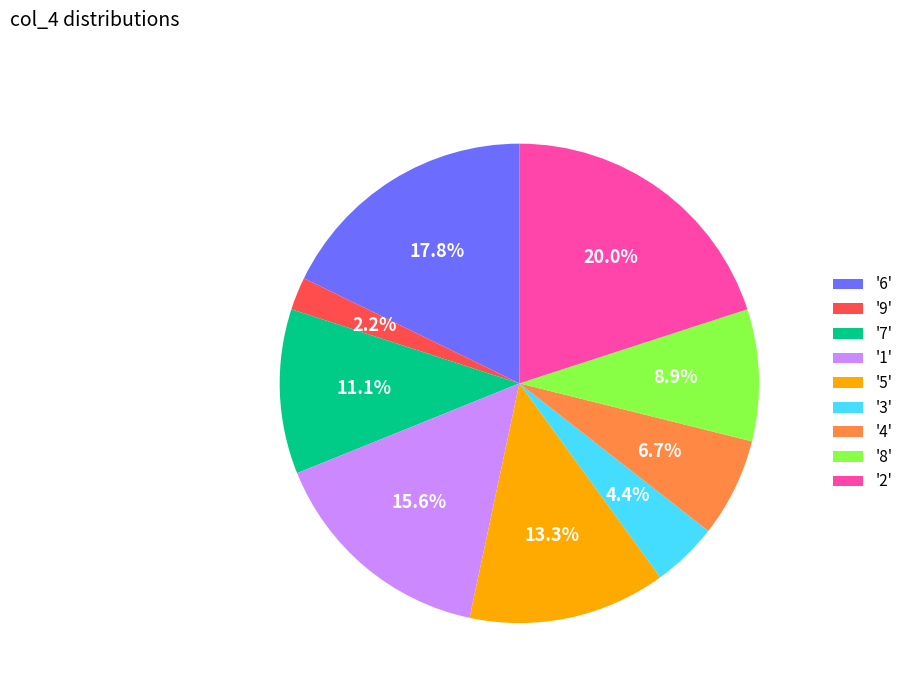

Which has a higher value, '6' or '2'?

'2'